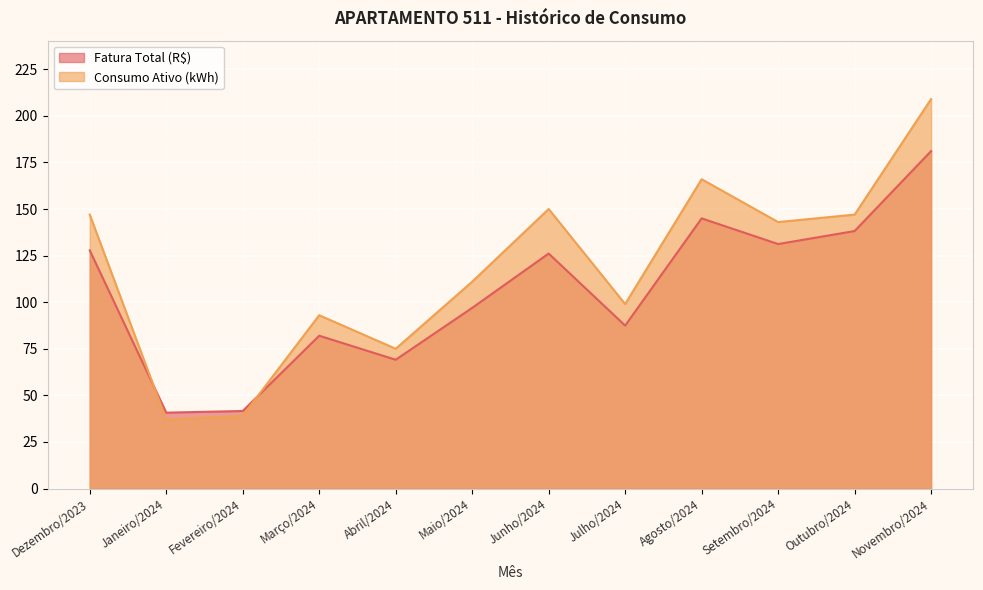

Rank the categories by Consumo Ativo (kWh) value from lowest to highest.

Janeiro/2024, Fevereiro/2024, Abril/2024, Março/2024, Julho/2024, Maio/2024, Setembro/2024, Dezembro/2023, Outubro/2024, Junho/2024, Agosto/2024, Novembro/2024